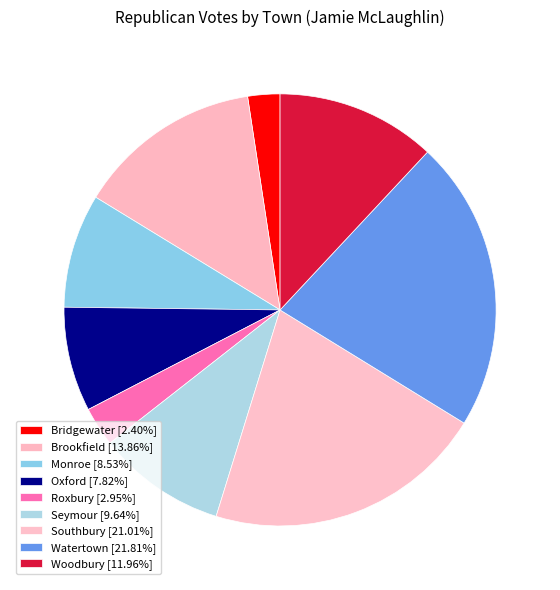

How many segments does this pie chart have?

9